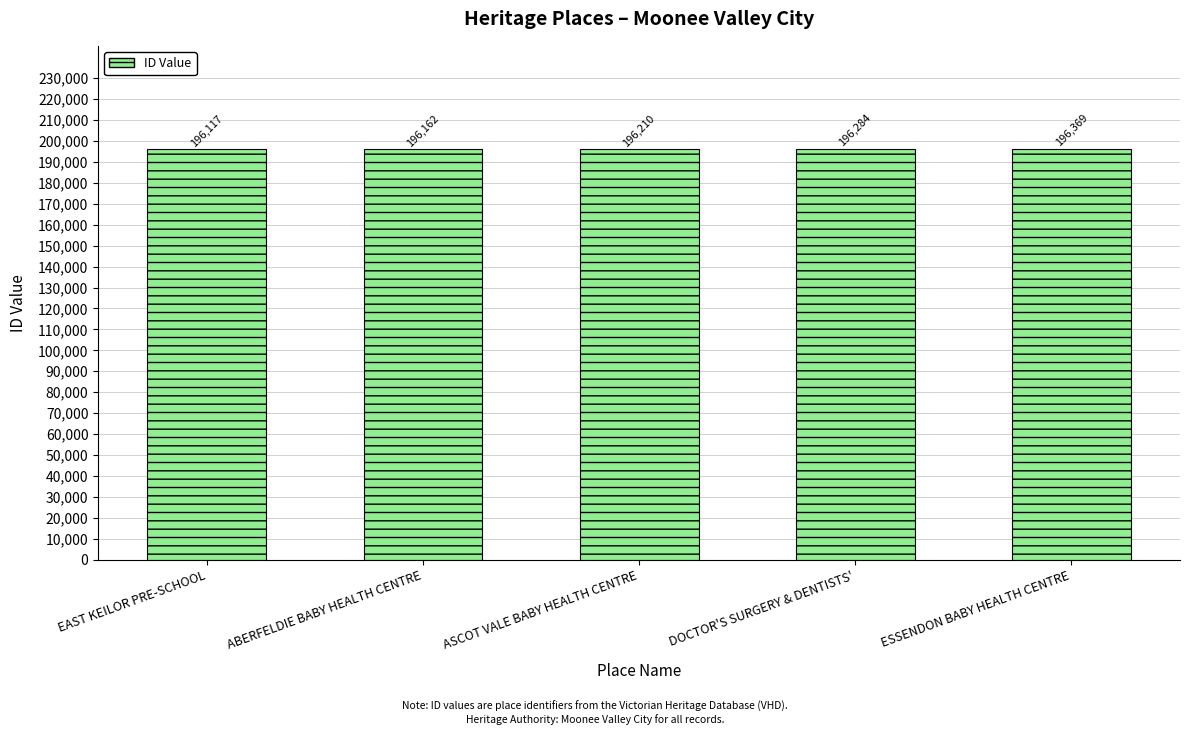

What is the approximate value at DOCTOR'S SURGERY & DENTISTS', to the nearest 50?

196300